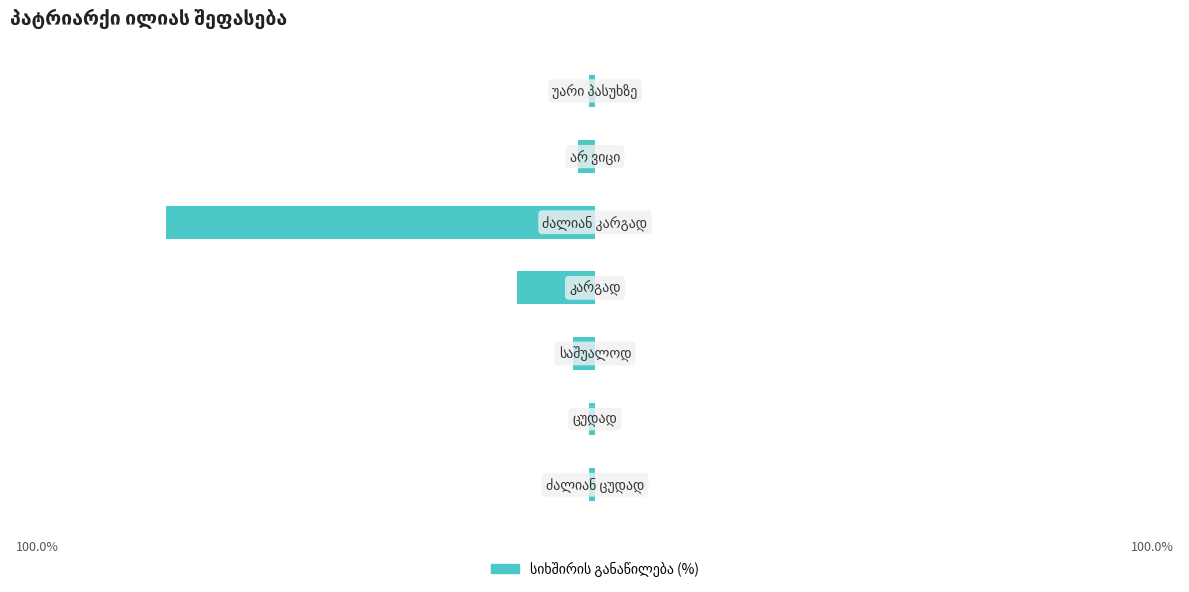

Are the bars horizontal?

Yes